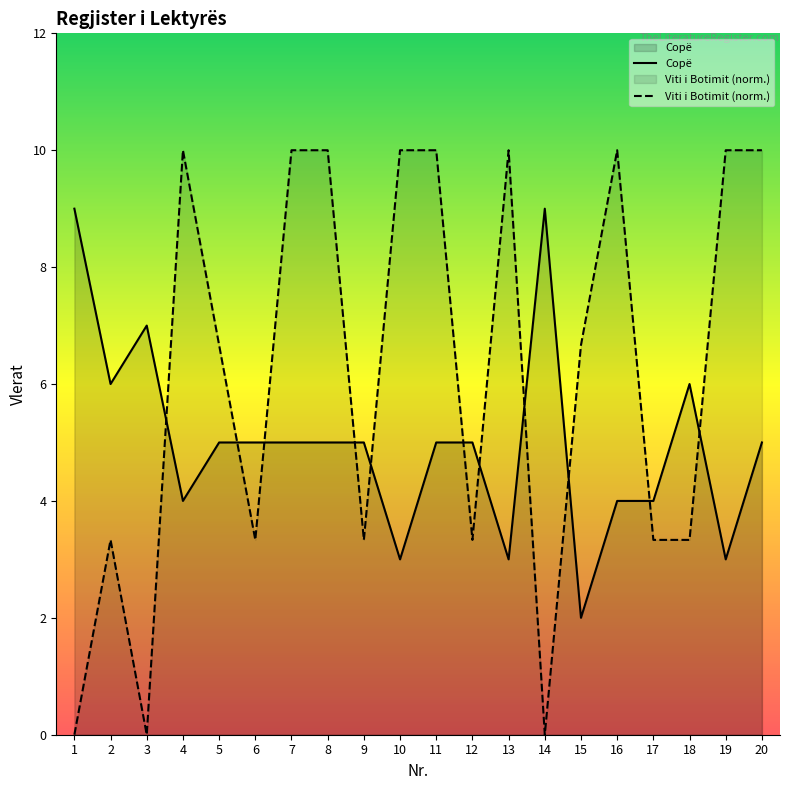

True or false: Viti i Botimit has more than 0 interior local peaks.

True